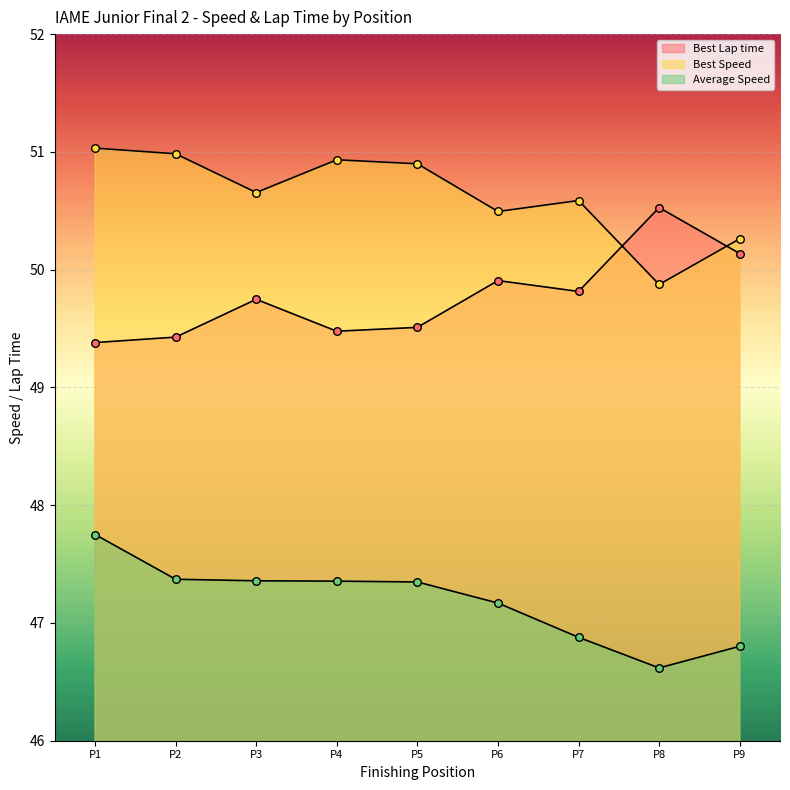

Which series has the largest total across all categories?

Best Speed